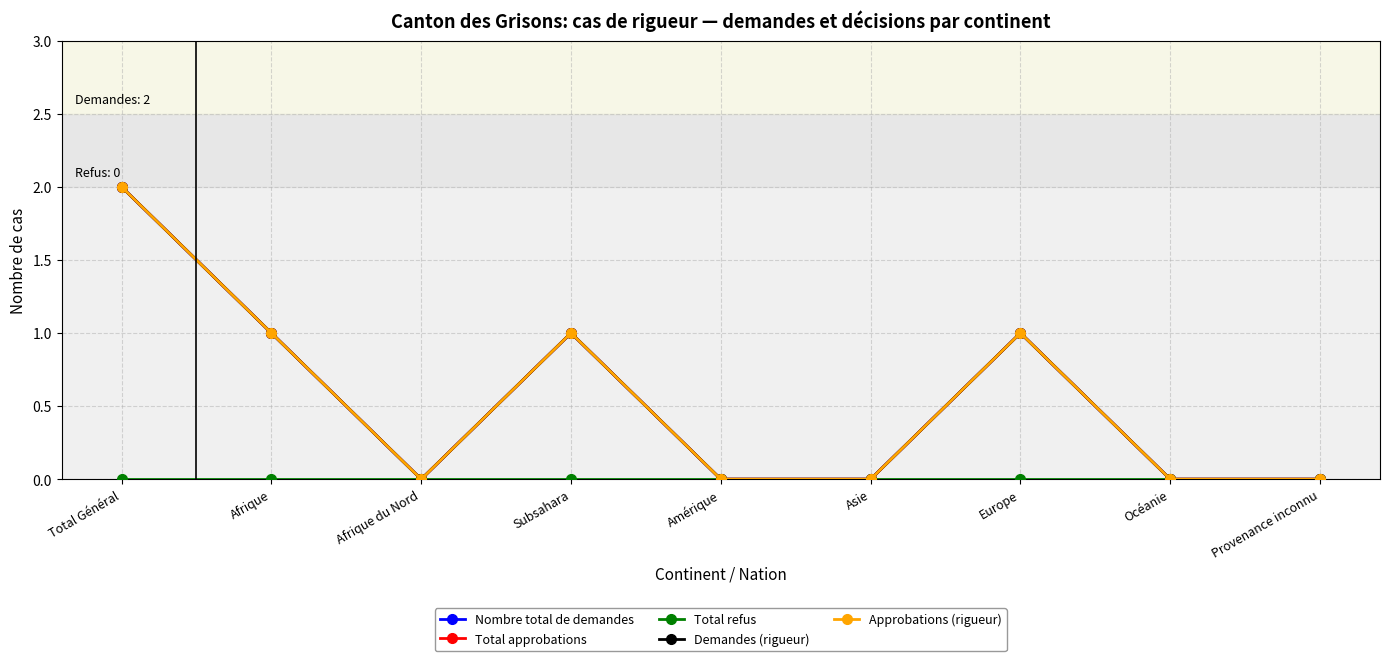

Is this an area chart (filled region under the line)?

No